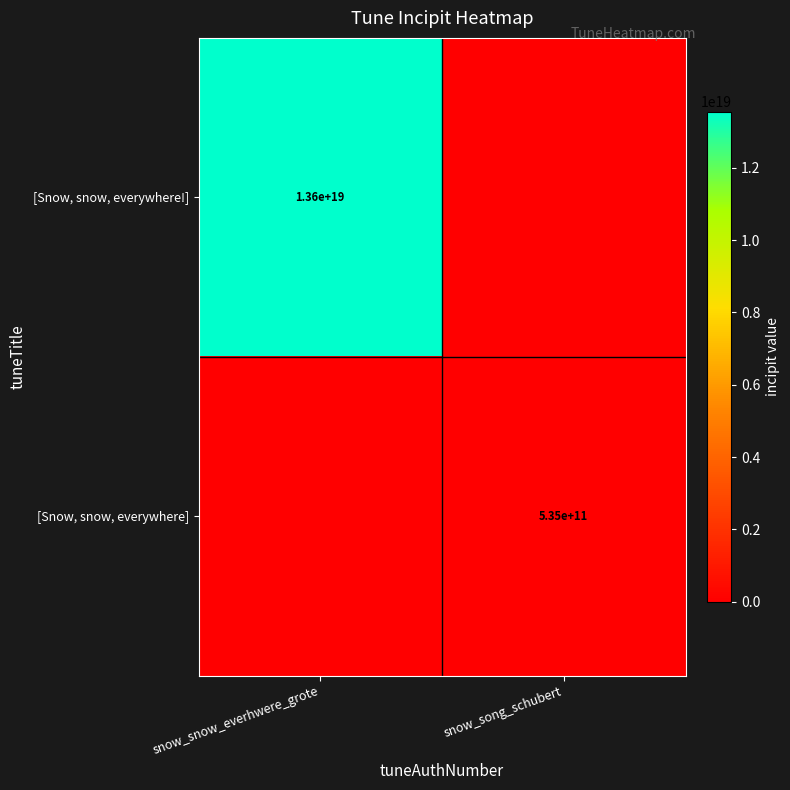

True or false: [Snow, snow, everywhere] has a value of 841309241074 at snow_song_schubert.

False